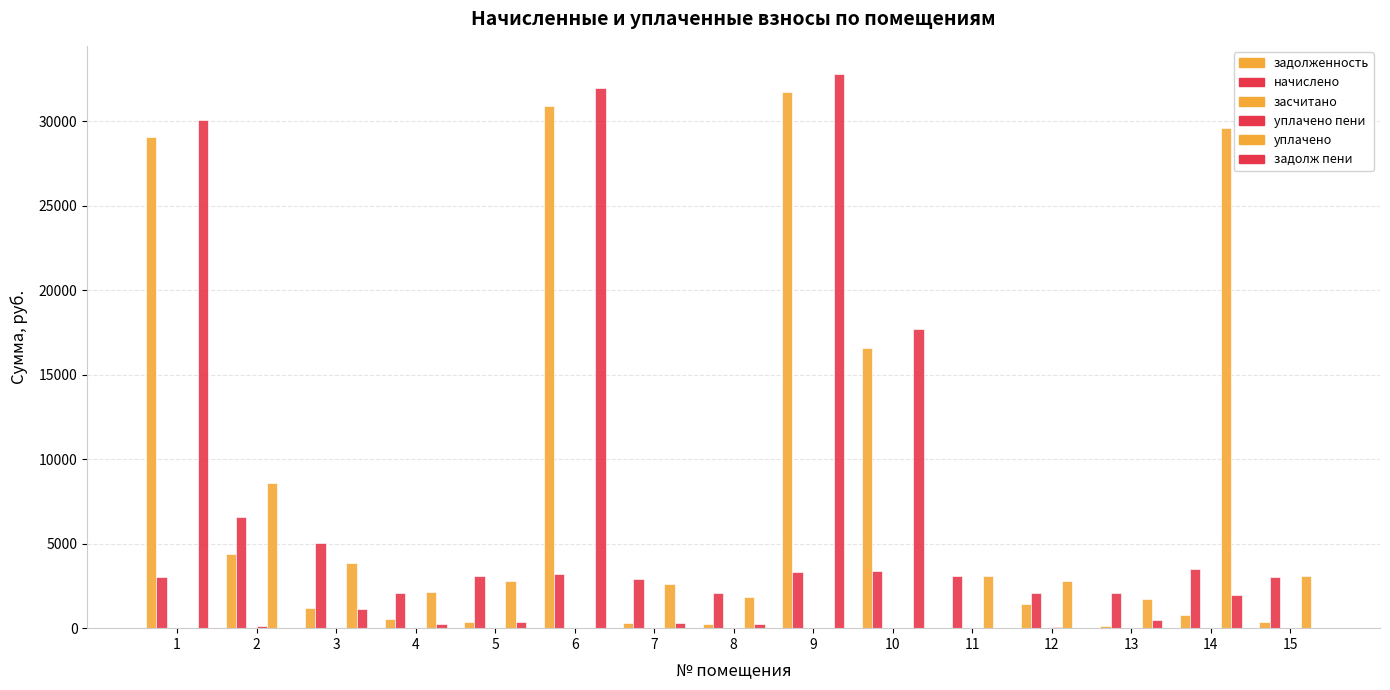

Which series has the largest total across all categories?

задолженность